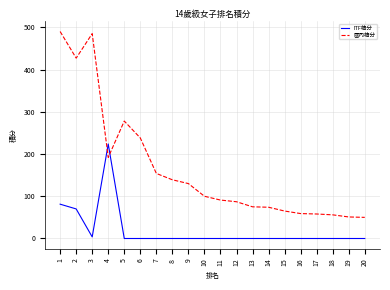

Rank the series by their average value, from highest to lowest.

國內積分, ITF積分